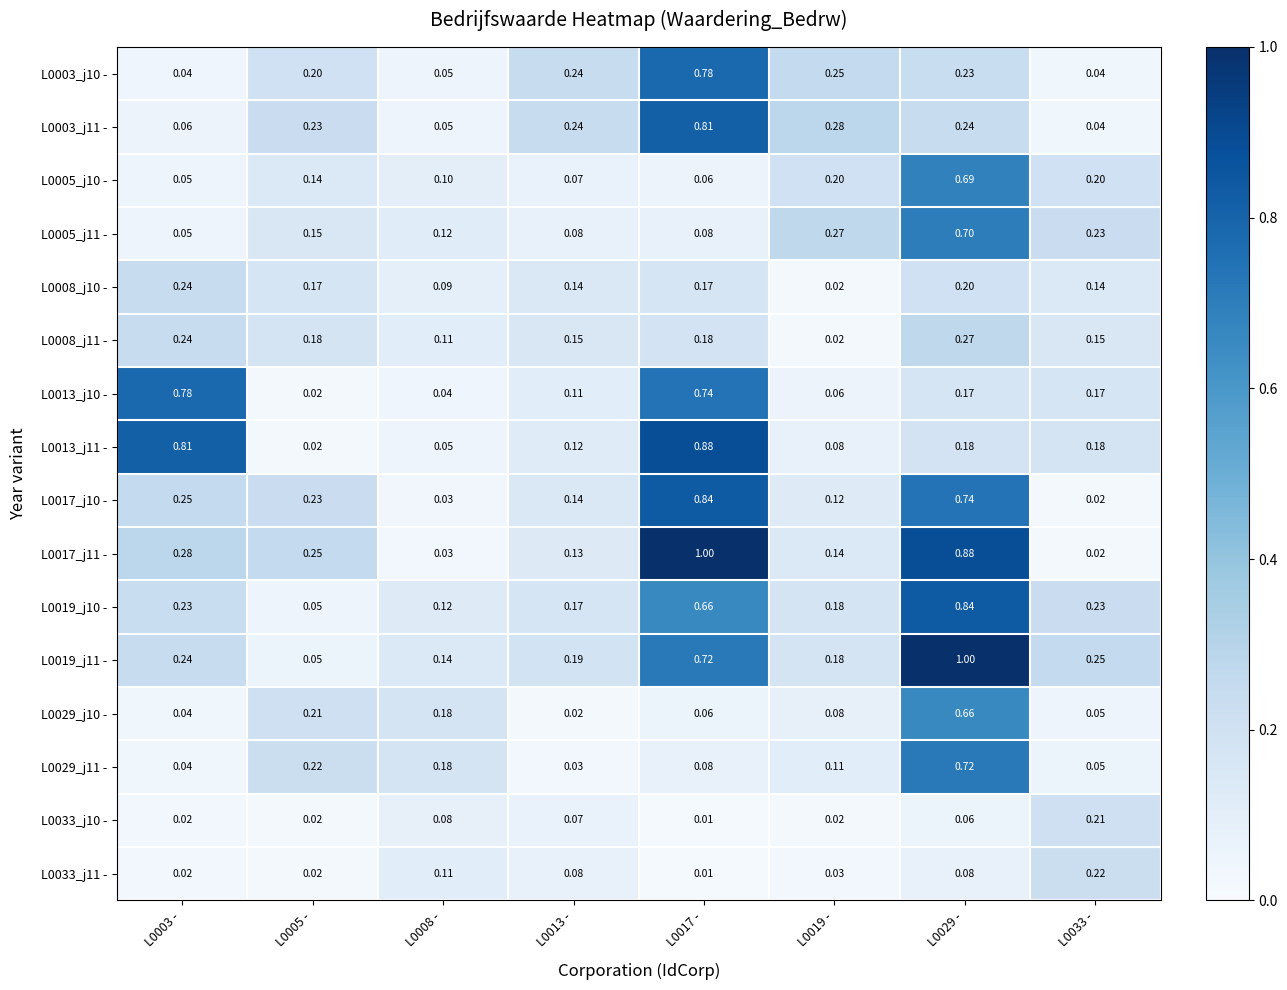

Which series changed the most between L0013 - and L0019 -?

L0005_j11 -